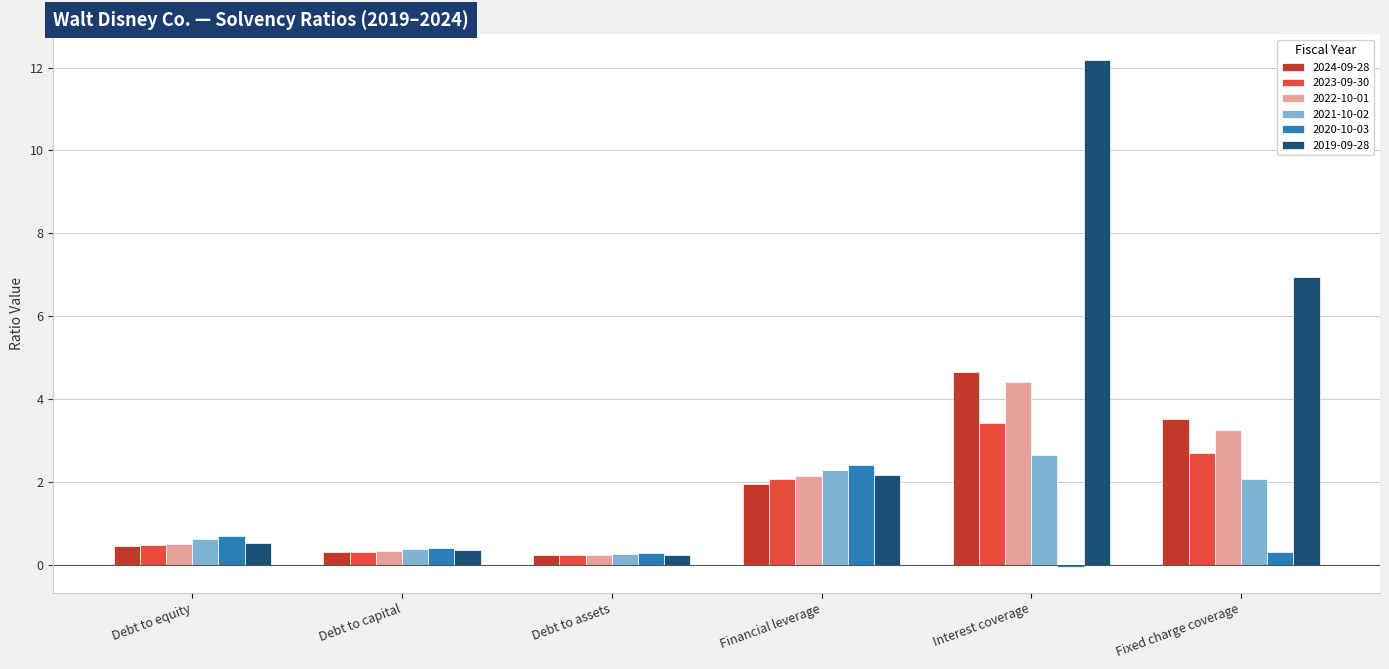

What is the label of the 2nd bar from the right?

Interest coverage